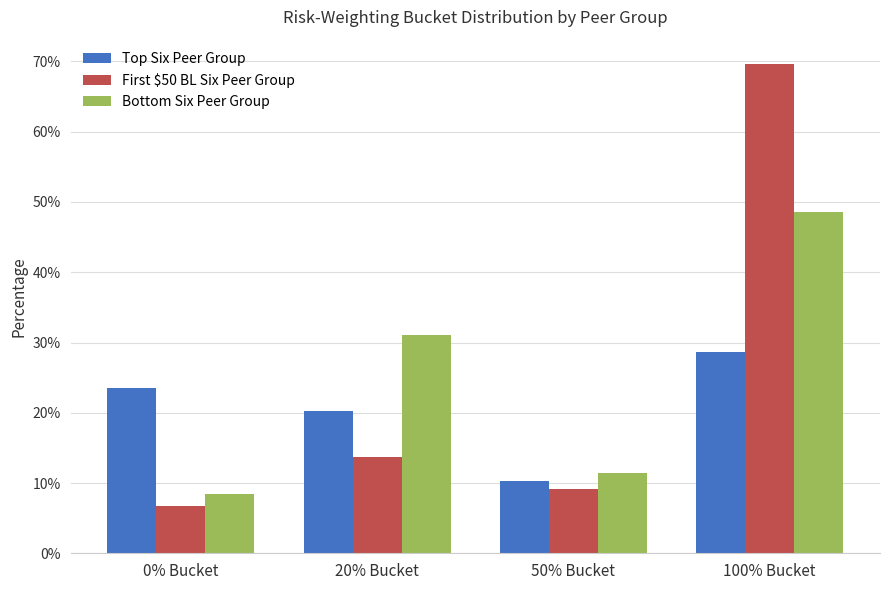

Are the bars grouped side by side (vs. stacked)?

Yes